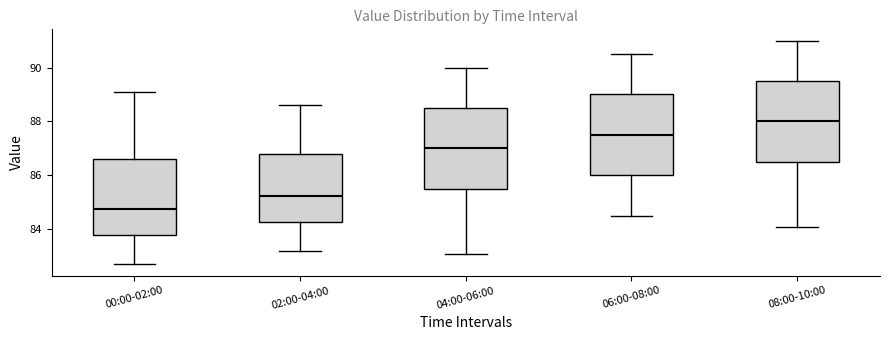

Reading left to right, transcribe this box plot: for each box, give where its median line is, the range the box spans, and where its two whiskers end, as read against the y-axis. The values are not printed on the chart, so give them approximately, as read against the axis.

00:00-02:00: median 84.8, box 83.8 to 86.6, whiskers 82.8 to 89.2
02:00-04:00: median 85.2, box 84.2 to 86.8, whiskers 83.2 to 88.6
04:00-06:00: median 87.0, box 85.6 to 88.6, whiskers 83.2 to 90.0
06:00-08:00: median 87.6, box 86.0 to 89.0, whiskers 84.6 to 90.6
08:00-10:00: median 88.0, box 86.6 to 89.6, whiskers 84.2 to 91.0